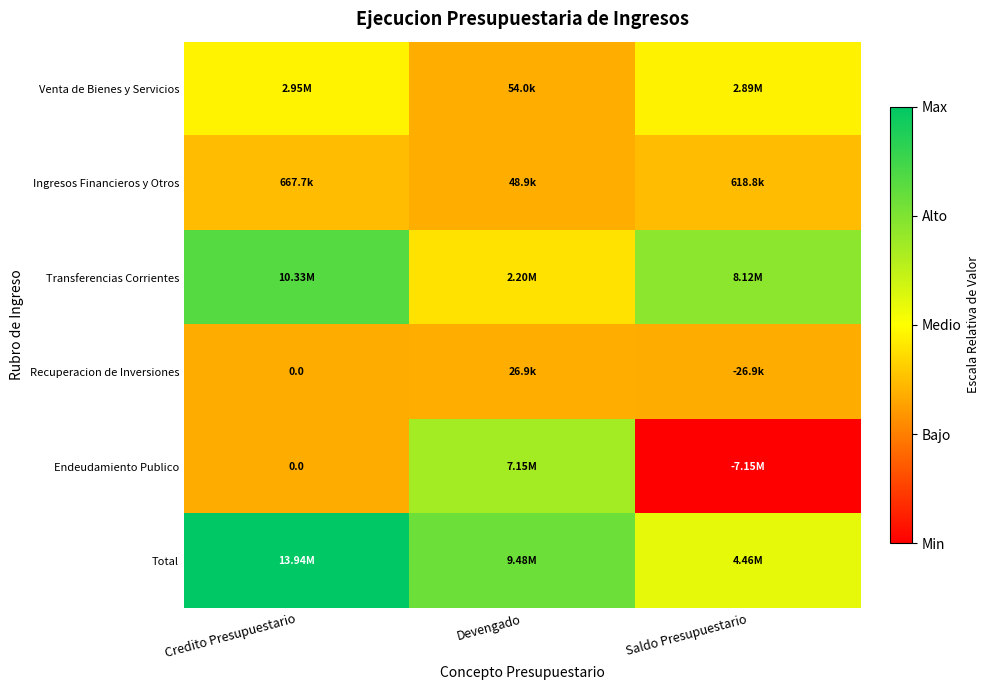

Which series has the widest spread of values?

Endeudamiento Publico